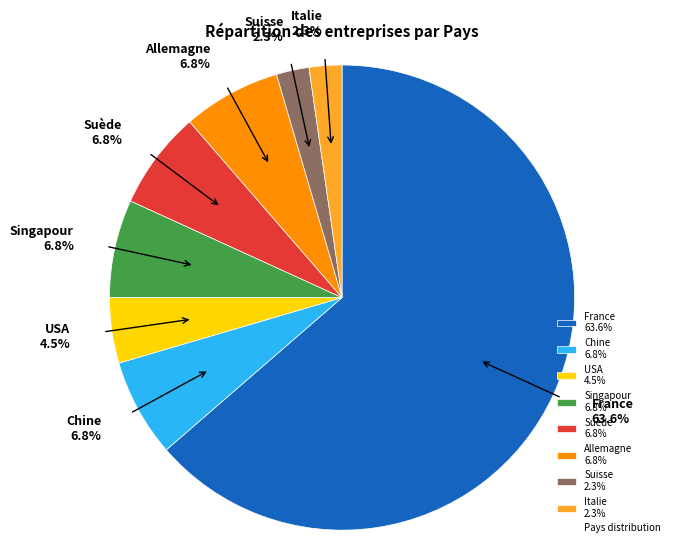

Approximately how many times larger is the value at Italie compared to Suisse?

1.0